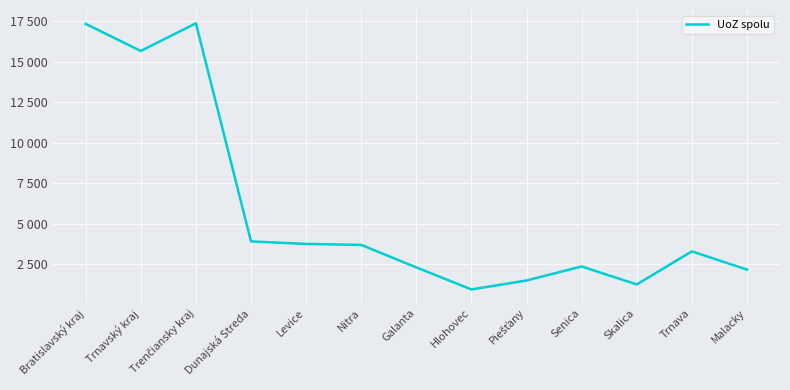

True or false: the data shows 392 at Skalica.

False